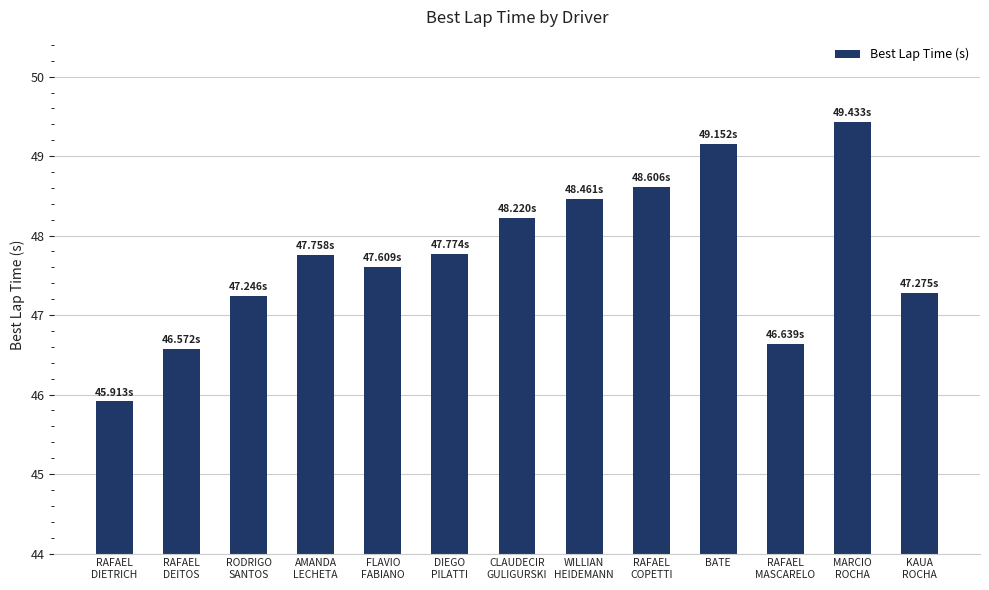

The chart shows a value of 78.5 at FLAVIO
FABIANO. True or false?

False